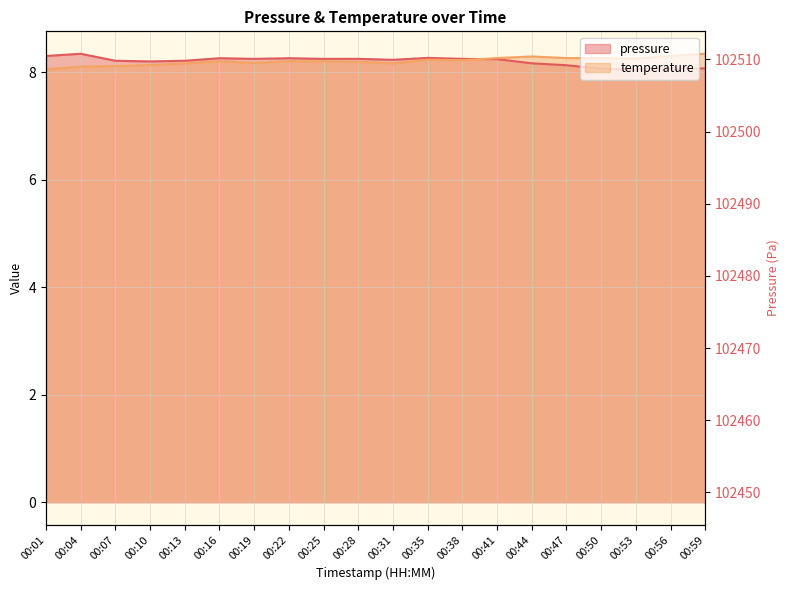

Does the chart display data point markers on the line(s)?

No